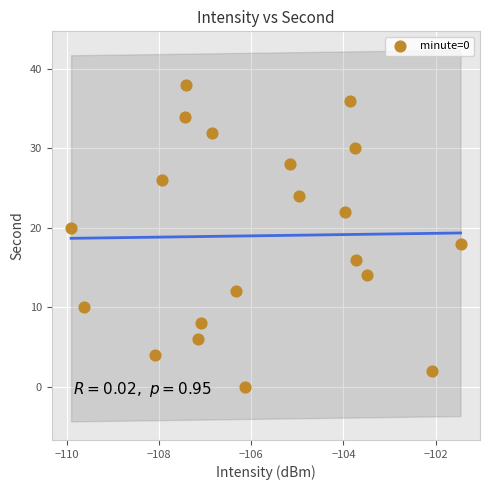

What is the range of Y values (max minus min)?

38